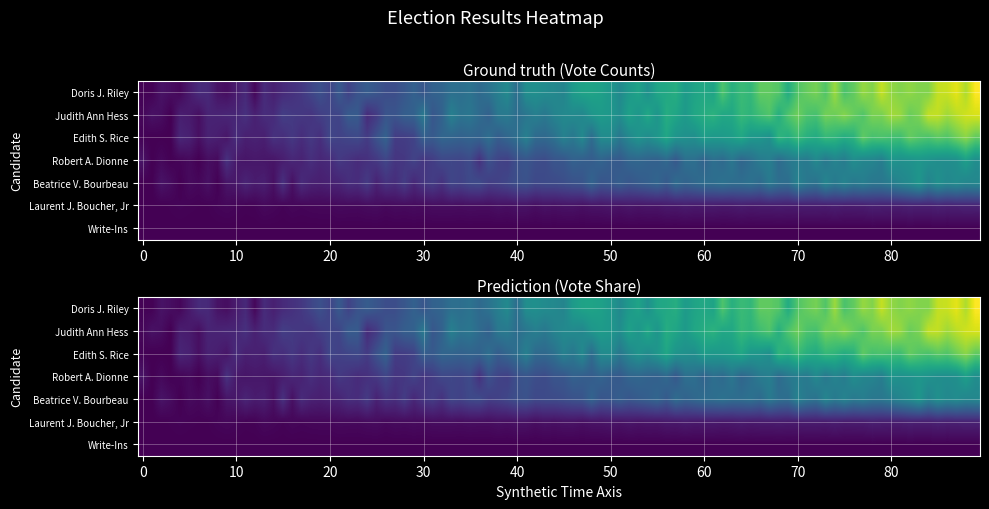

How many positive values are there?

6